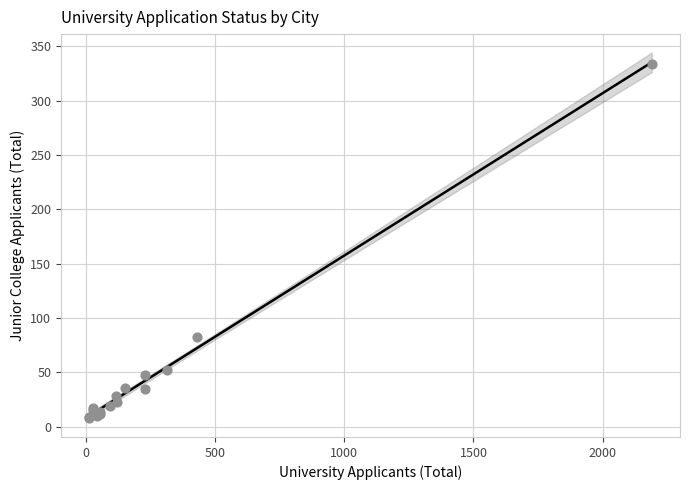

What Y value in the scatter plot is closest to 171?

83